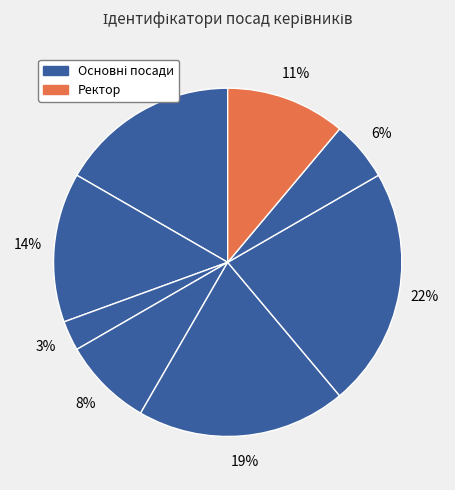

How many slices are in this pie chart?

8